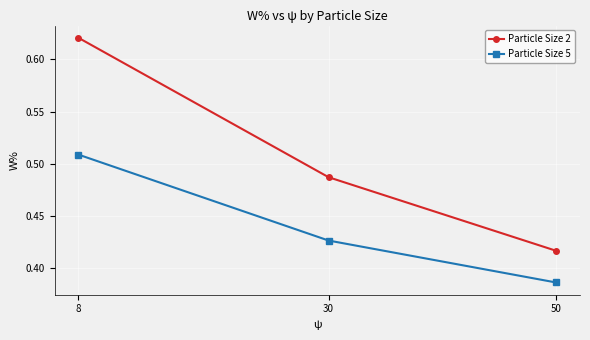

Which series has the widest spread of values?

Particle Size 2